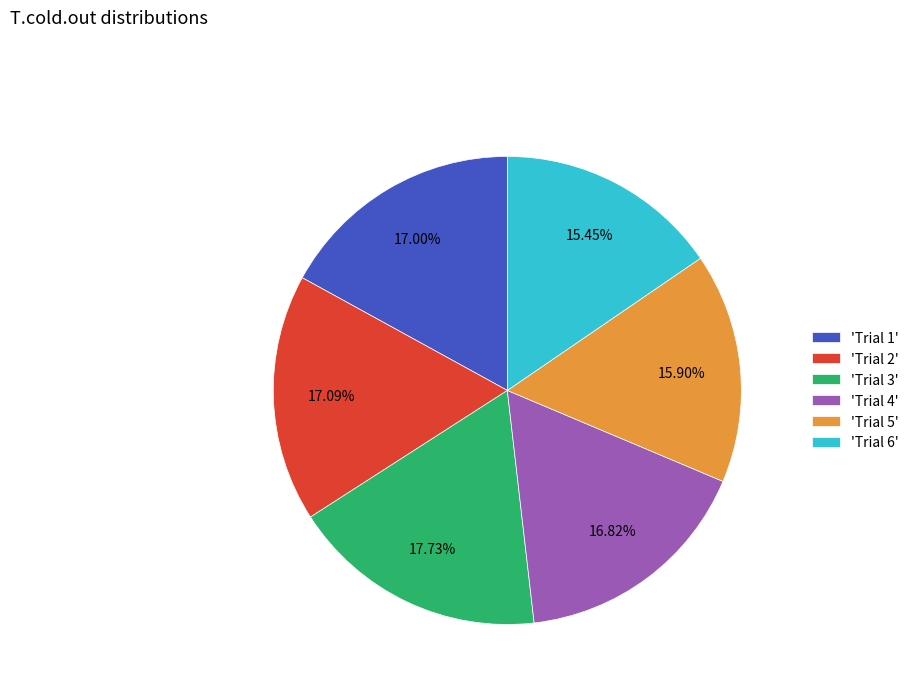

Do 'Trial 2' and 'Trial 6' together represent more than half of the pie?

No